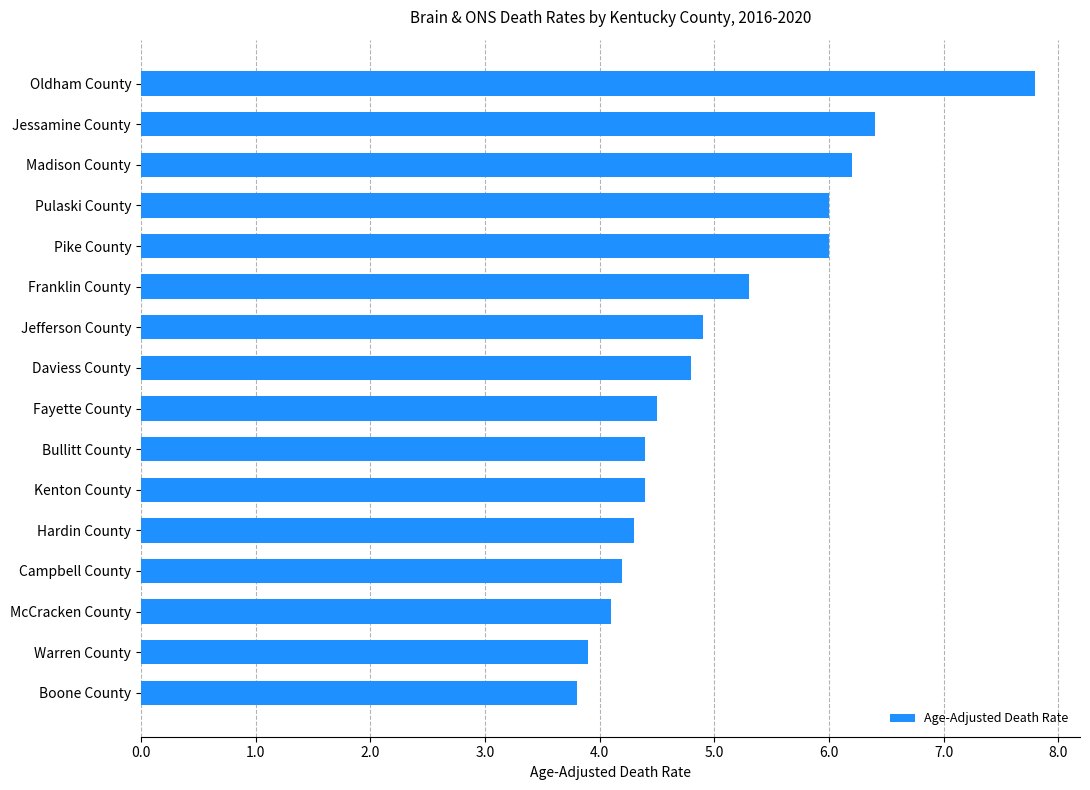

Reading top to bottom, transcribe all the data shown in this chart.

Oldham County=7.8	Jessamine County=6.4	Madison County=6.2	Pulaski County=6.0	Pike County=6.0	Franklin County=5.3	Jefferson County=4.9	Daviess County=4.8	Fayette County=4.5	Bullitt County=4.4	Kenton County=4.4	Hardin County=4.3	Campbell County=4.2	McCracken County=4.1	Warren County=3.9	Boone County=3.8